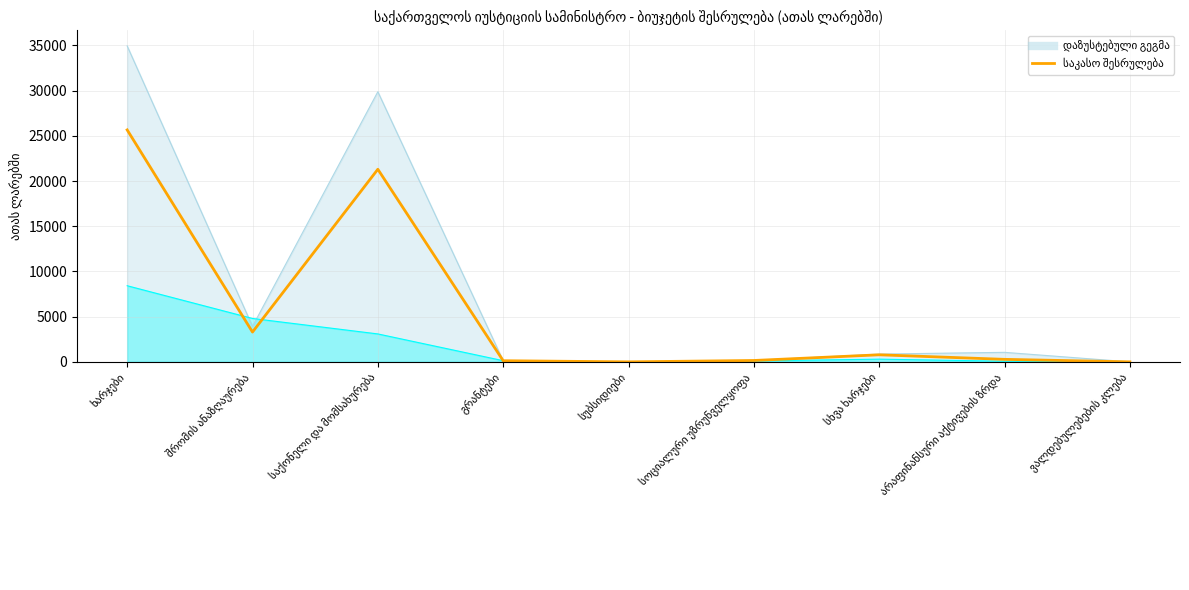

Rank the categories by value from lowest to highest.

სუბსიდიები, ვალდებულებების კლება, გრანტები, სოციალური უზრუნველყოფა, არაფინანსური აქტივების ზრდა, სხვა ხარჯები, შრომის ანაზღაურება, საქონელი და მომსახურება, ხარჯები